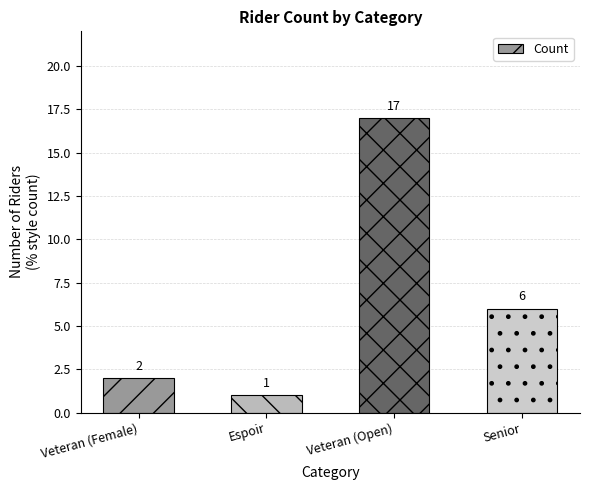

Which has a higher value, Espoir or Senior?

Senior